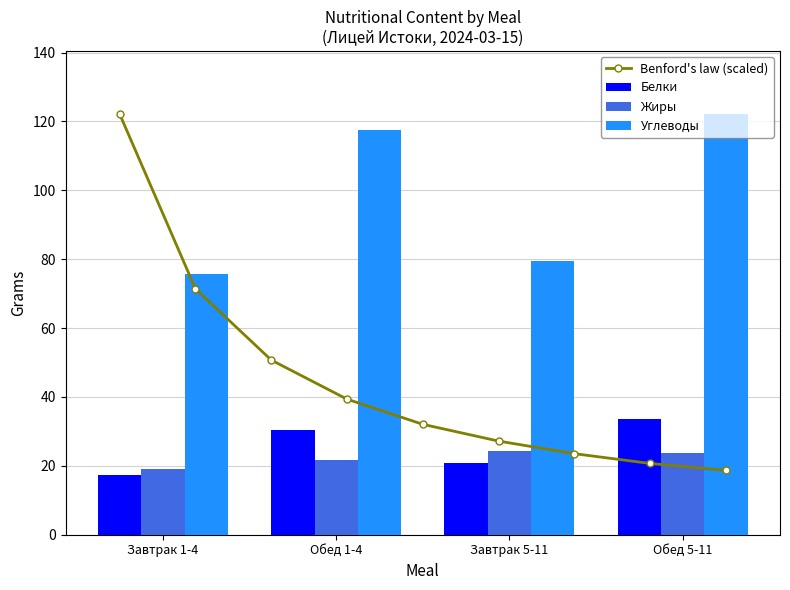

Rank the series at Обед 1-4 from lowest to highest value.

Жиры, Белки, Углеводы